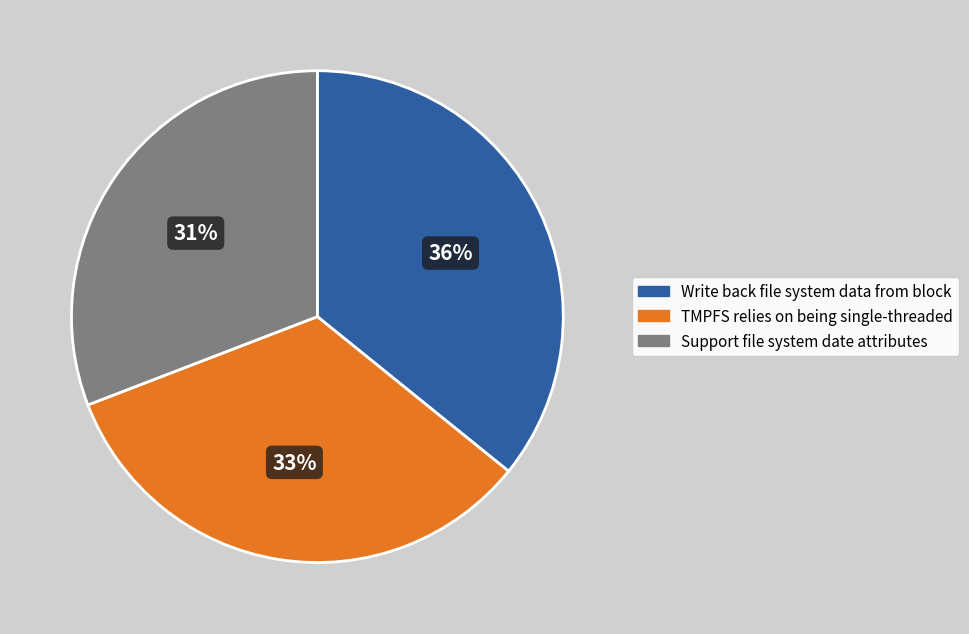

Which category has the biggest portion of the pie?

Write back file system data from block